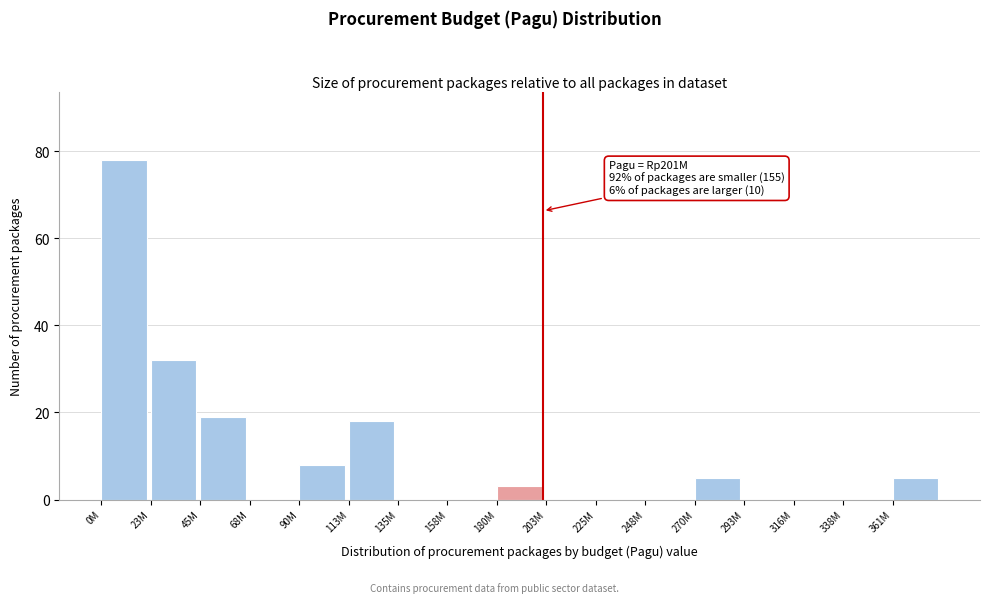

Reading left to right, what are all the values shown in this chart?

0M=78	23M=32	45M=19	68M=0	90M=8	113M=18	135M=0	158M=0	180M=3	203M=0	225M=0	248M=0	270M=5	293M=0	316M=0	338M=0	361M=5